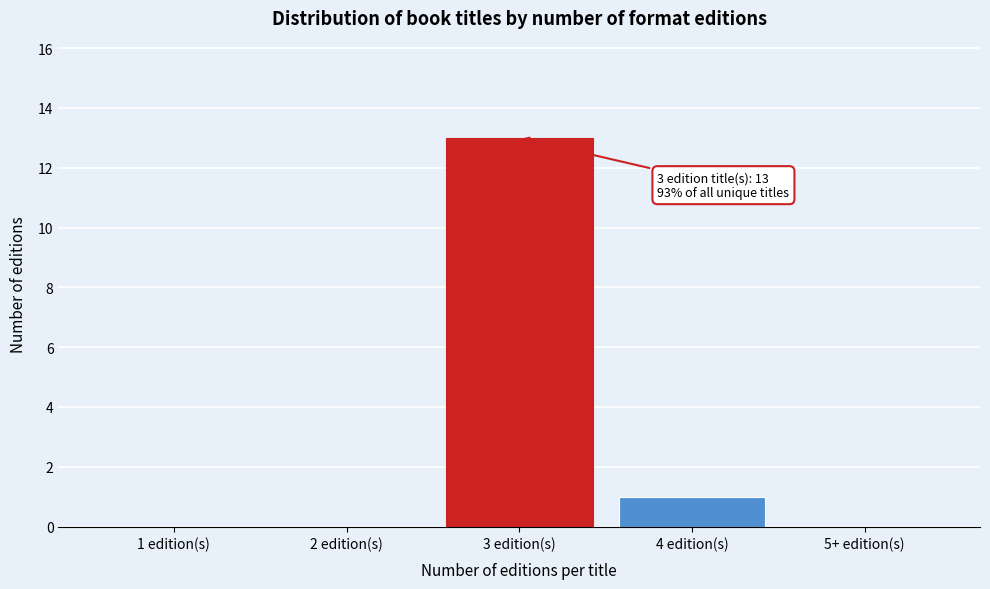

Reading right to left, transcribe all the data shown in this chart.

5+ edition(s)=0	4 edition(s)=1	3 edition(s)=13	2 edition(s)=0	1 edition(s)=0